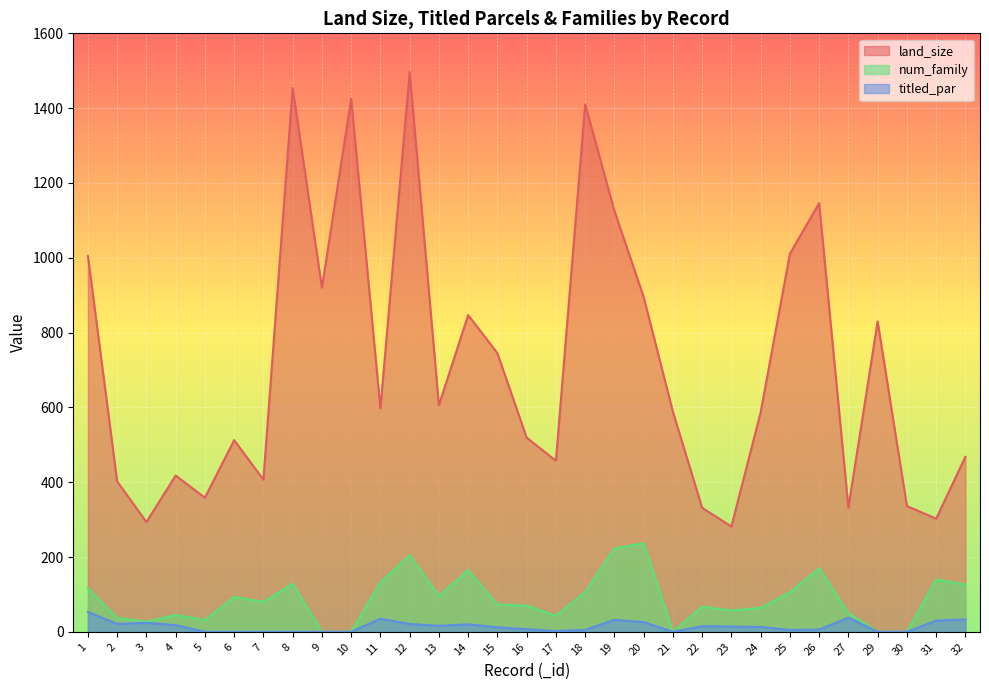

What is the highest value of the land_size series?

1496.3